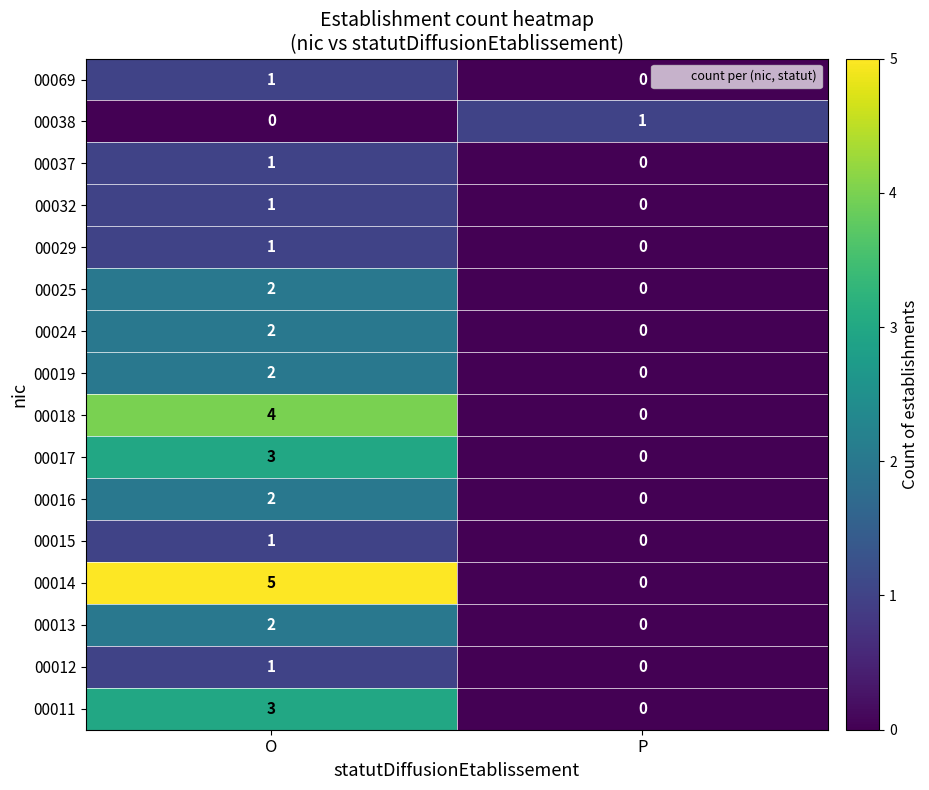

What is the spread (max minus min) of values at P?

1